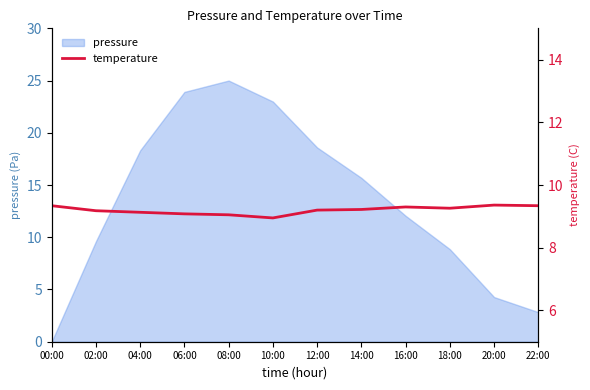

What position from the right is 02:00?

11